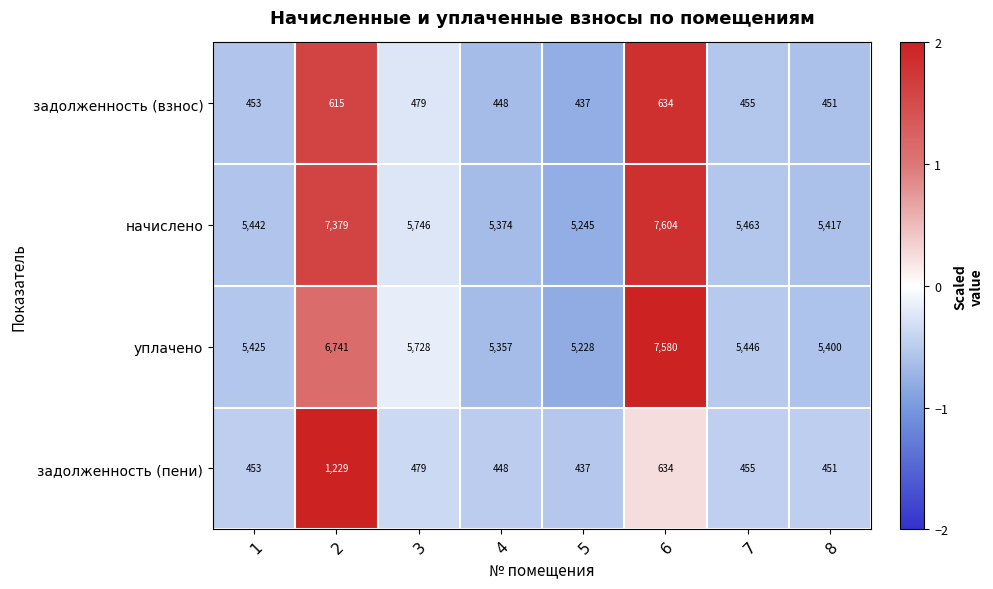

The value of задолженность (пени) at 3 is 756. True or false?

False